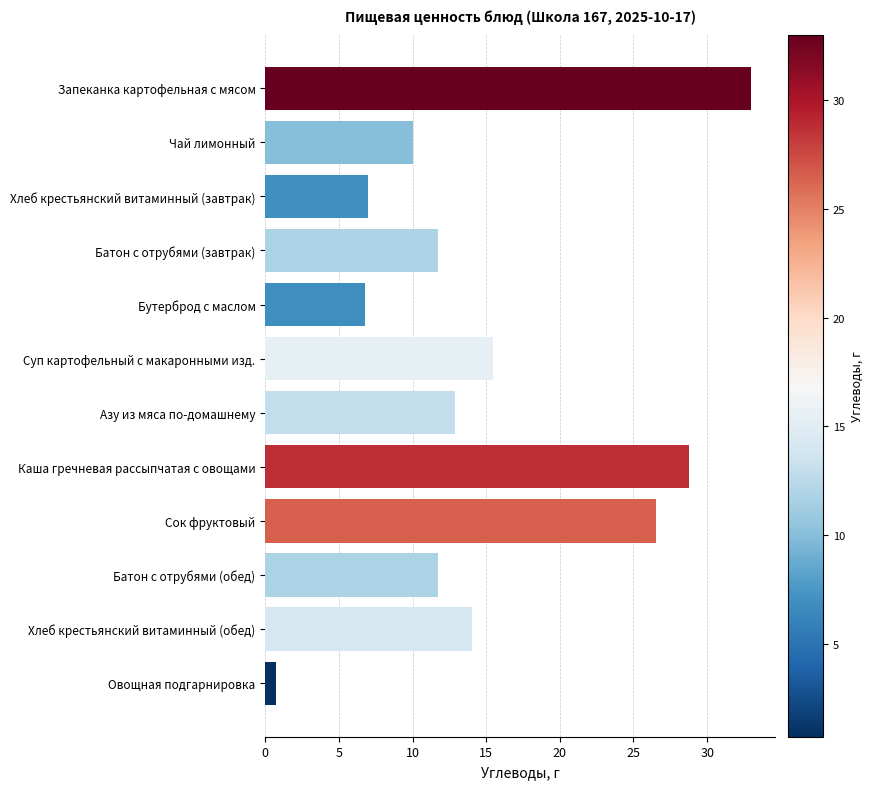

Is it true that the value at Суп картофельный с макаронными изд. is 6.2?

False